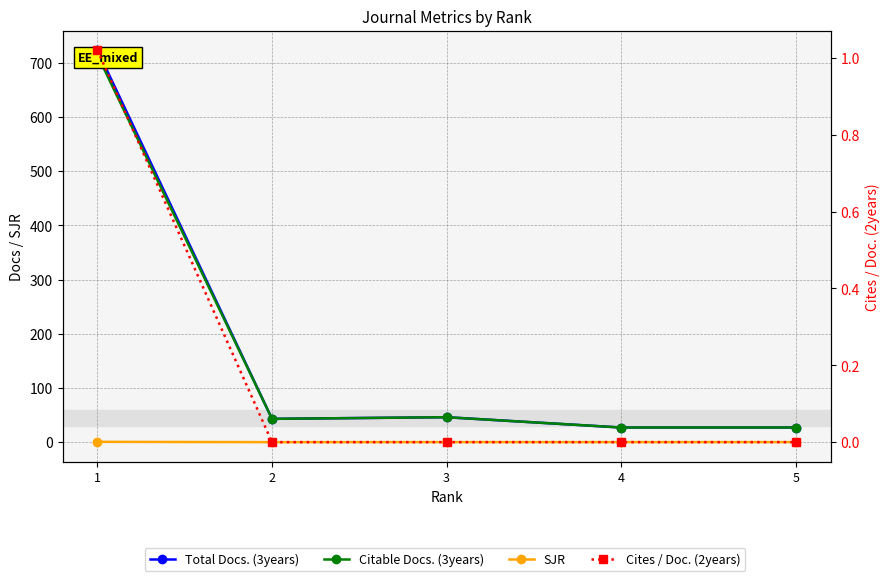

How many interior local valleys does the Total Docs. (3years) series have?

1